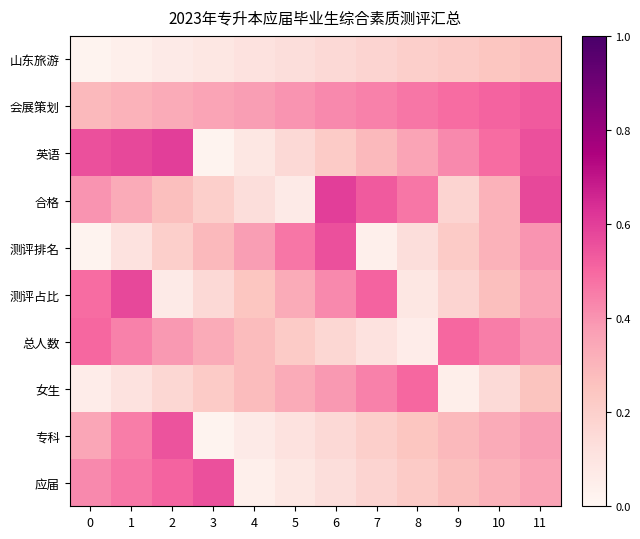

Reading left to right, list all the values displayed in this chart.

山东旅游: 0=0.0	1=0.0	2=0.1	3=0.1	4=0.1	5=0.1	6=0.2	7=0.2	8=0.2	9=0.2	10=0.2	11=0.3
会展策划: 0=0.3	1=0.3	2=0.3	3=0.4	4=0.4	5=0.4	6=0.4	7=0.4	8=0.5	9=0.5	10=0.5	11=0.5
英语: 0=0.6	1=0.6	2=0.6	3=0.0	4=0.1	5=0.2	6=0.2	7=0.3	8=0.4	9=0.4	10=0.5	11=0.6
合格: 0=0.4	1=0.3	2=0.3	3=0.2	4=0.1	5=0.1	6=0.6	7=0.5	8=0.5	9=0.2	10=0.3	11=0.6
测评排名: 0=0.0	1=0.1	2=0.2	3=0.3	4=0.4	5=0.5	6=0.6	7=0.0	8=0.1	9=0.2	10=0.3	11=0.4
测评占比: 0=0.5	1=0.6	2=0.1	3=0.2	4=0.2	5=0.3	6=0.4	7=0.5	8=0.1	9=0.2	10=0.3	11=0.4
总人数: 0=0.5	1=0.4	2=0.4	3=0.3	4=0.3	5=0.2	6=0.2	7=0.1	8=0.1	9=0.5	10=0.5	11=0.4
女生: 0=0.1	1=0.1	2=0.2	3=0.2	4=0.3	5=0.3	6=0.4	7=0.4	8=0.5	9=0.1	10=0.1	11=0.2
专科: 0=0.3	1=0.5	2=0.6	3=0.0	4=0.1	5=0.1	6=0.2	7=0.2	8=0.2	9=0.3	10=0.3	11=0.4
应届: 0=0.4	1=0.5	2=0.5	3=0.6	4=0.0	5=0.1	6=0.1	7=0.2	8=0.2	9=0.3	10=0.3	11=0.4